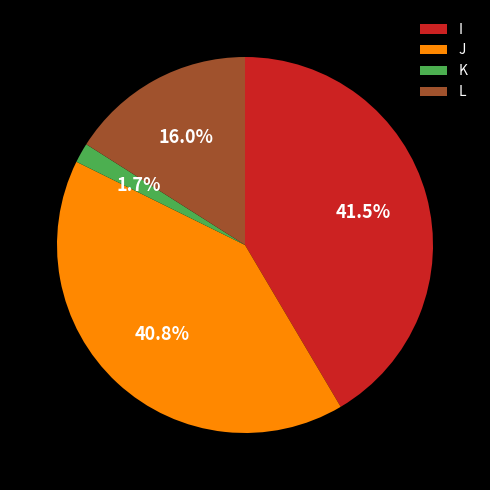

How many slices are in this pie chart?

4